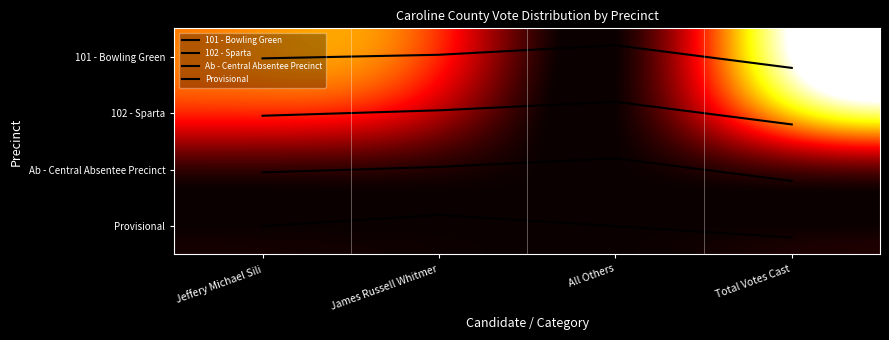

What is the difference between the maximum and minimum values in the Provisional series?

0.4